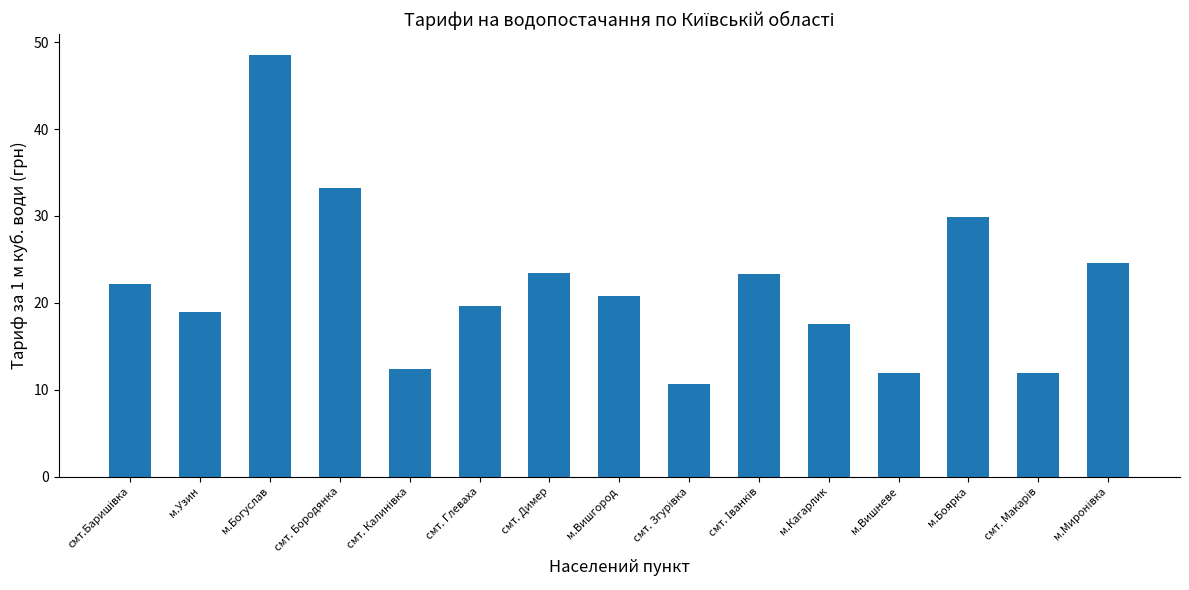

At which label is the value closest to 29?

м.Боярка